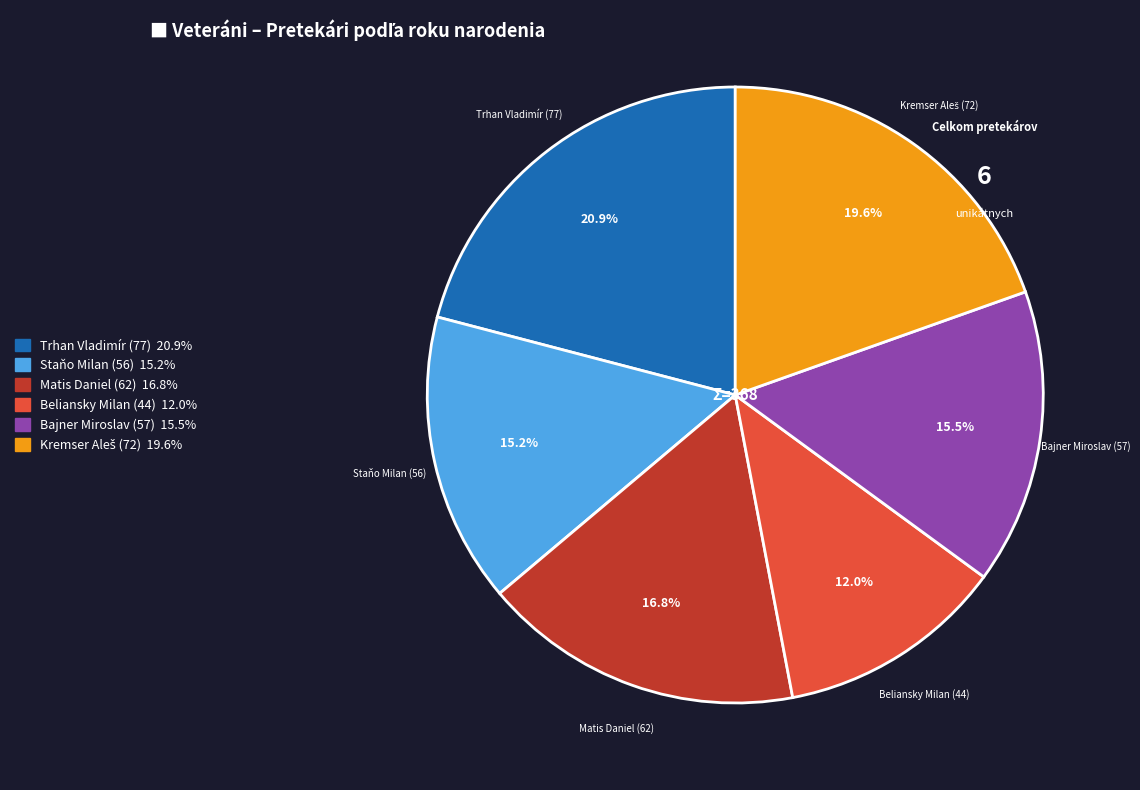

Is Trhan Vladimír (77) the majority of the pie?

No